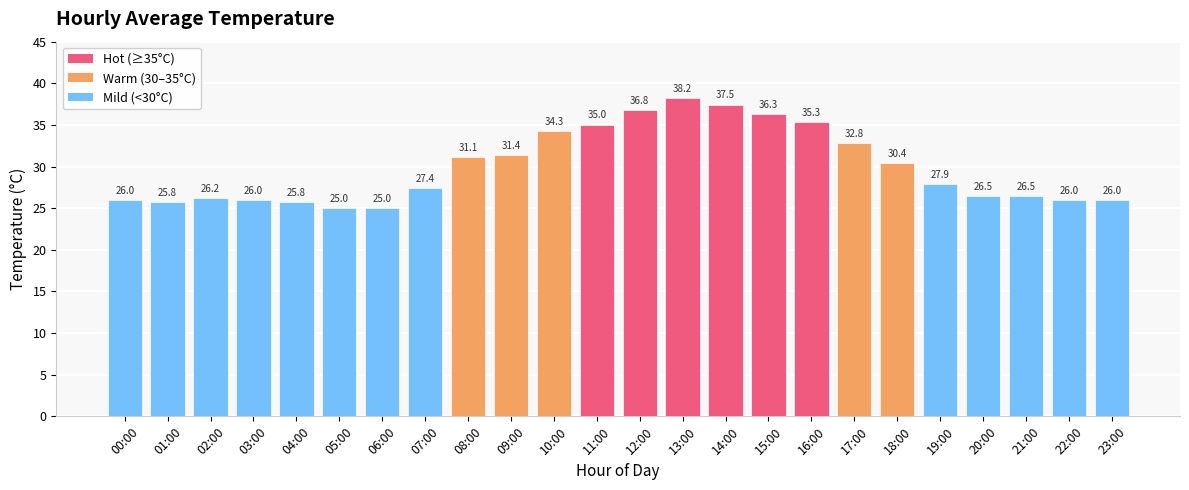

How many values are below 27?

11